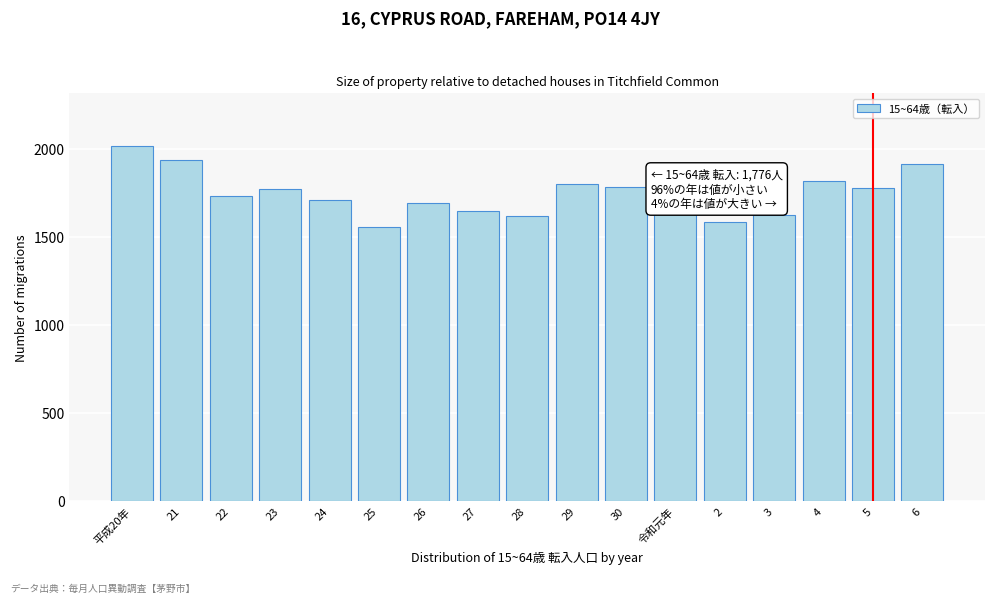

The value at 平成20年 is 2012. True or false?

True